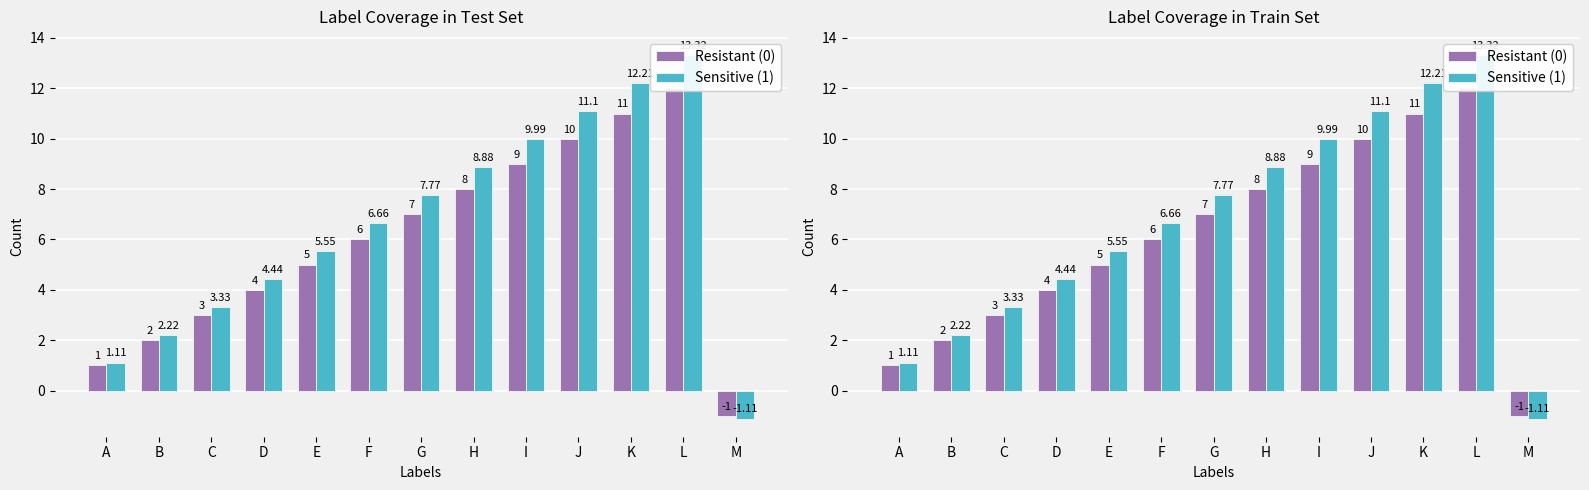

How many groups of bars are there?

13